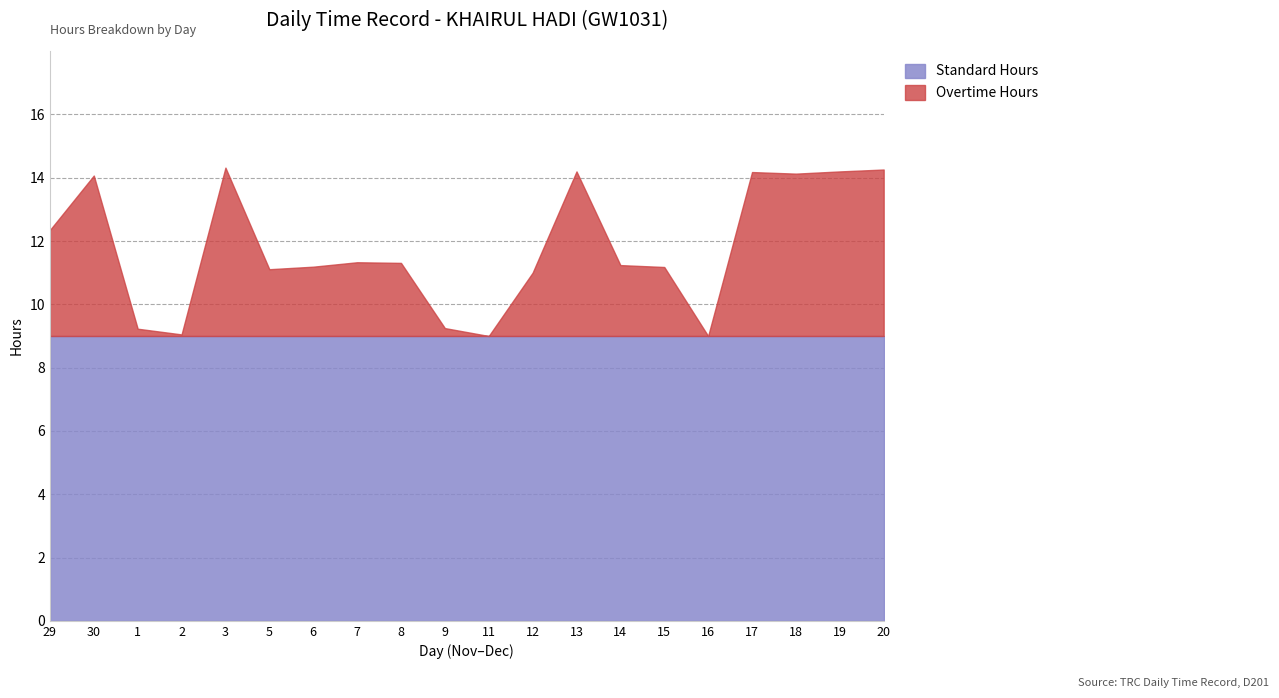

What is the highest value of the Standard Hours series?

9.0